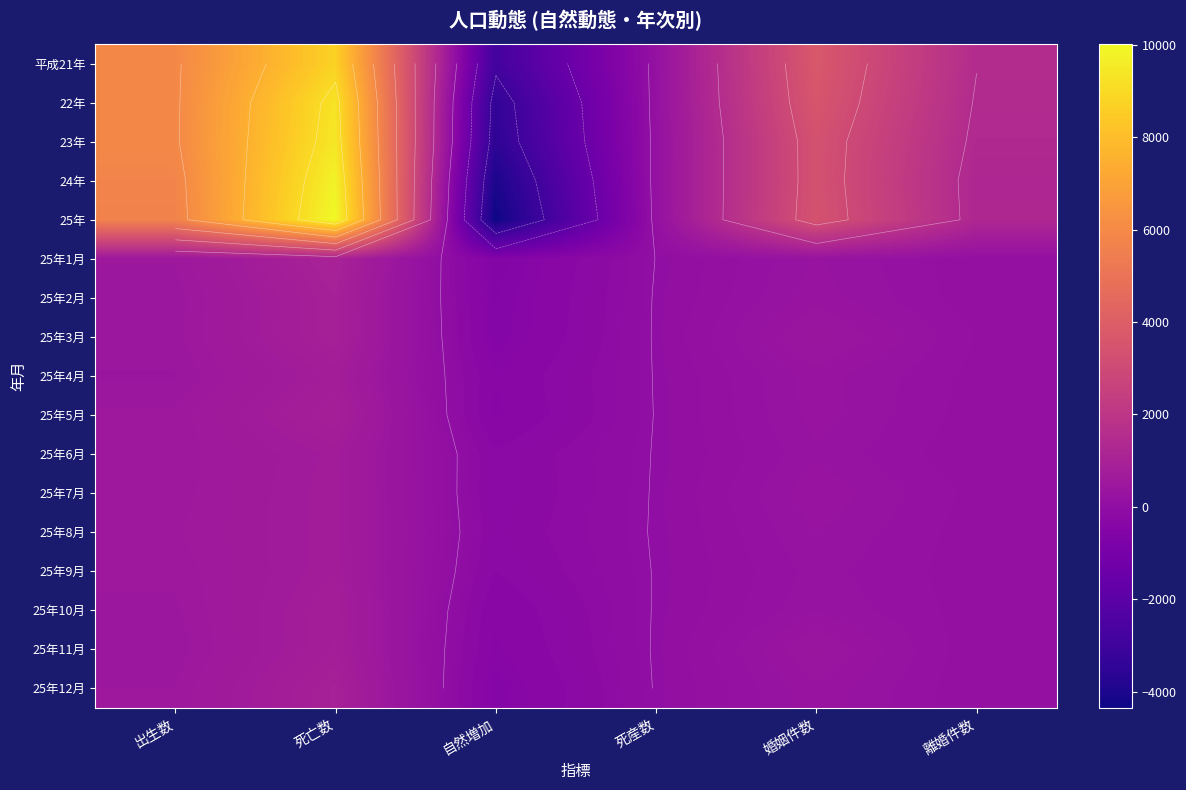

What is the smallest value displayed?

-4348